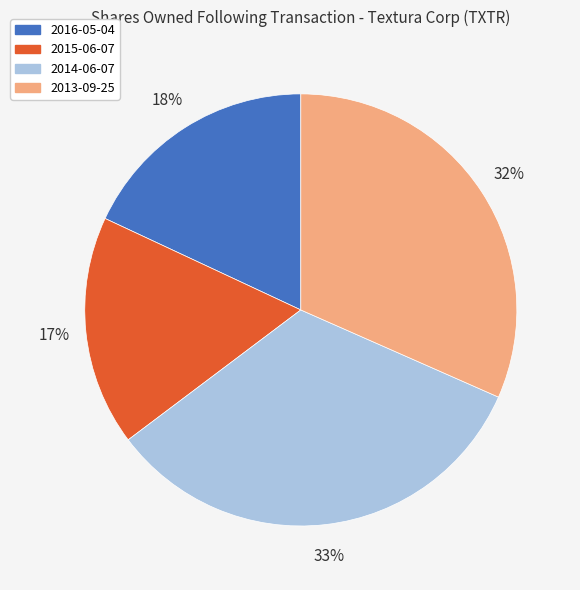

Combined, do 2016-05-04 and 2015-06-07 account for over 50%?

No